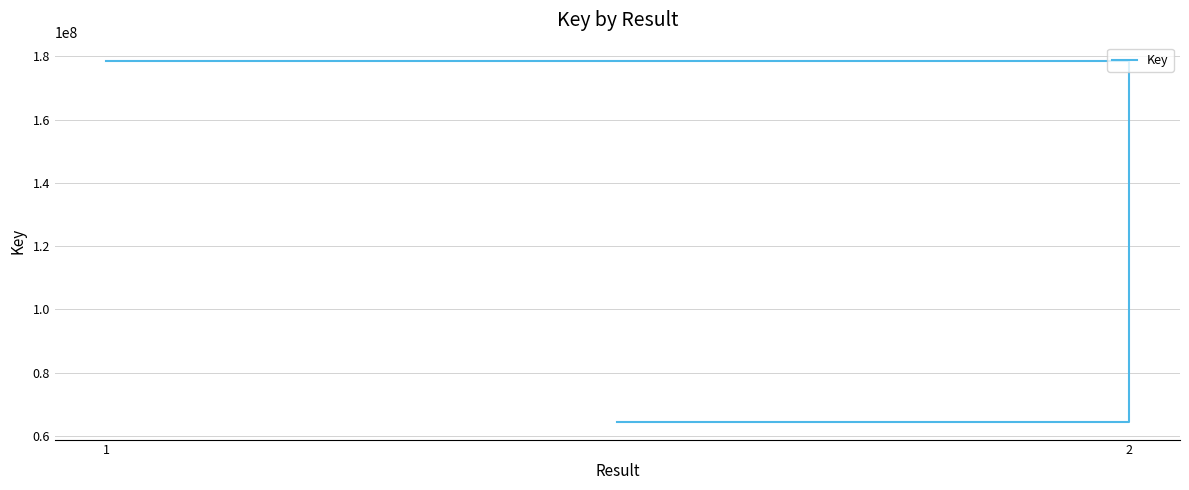

What is the minimum value shown in the chart?

64563133